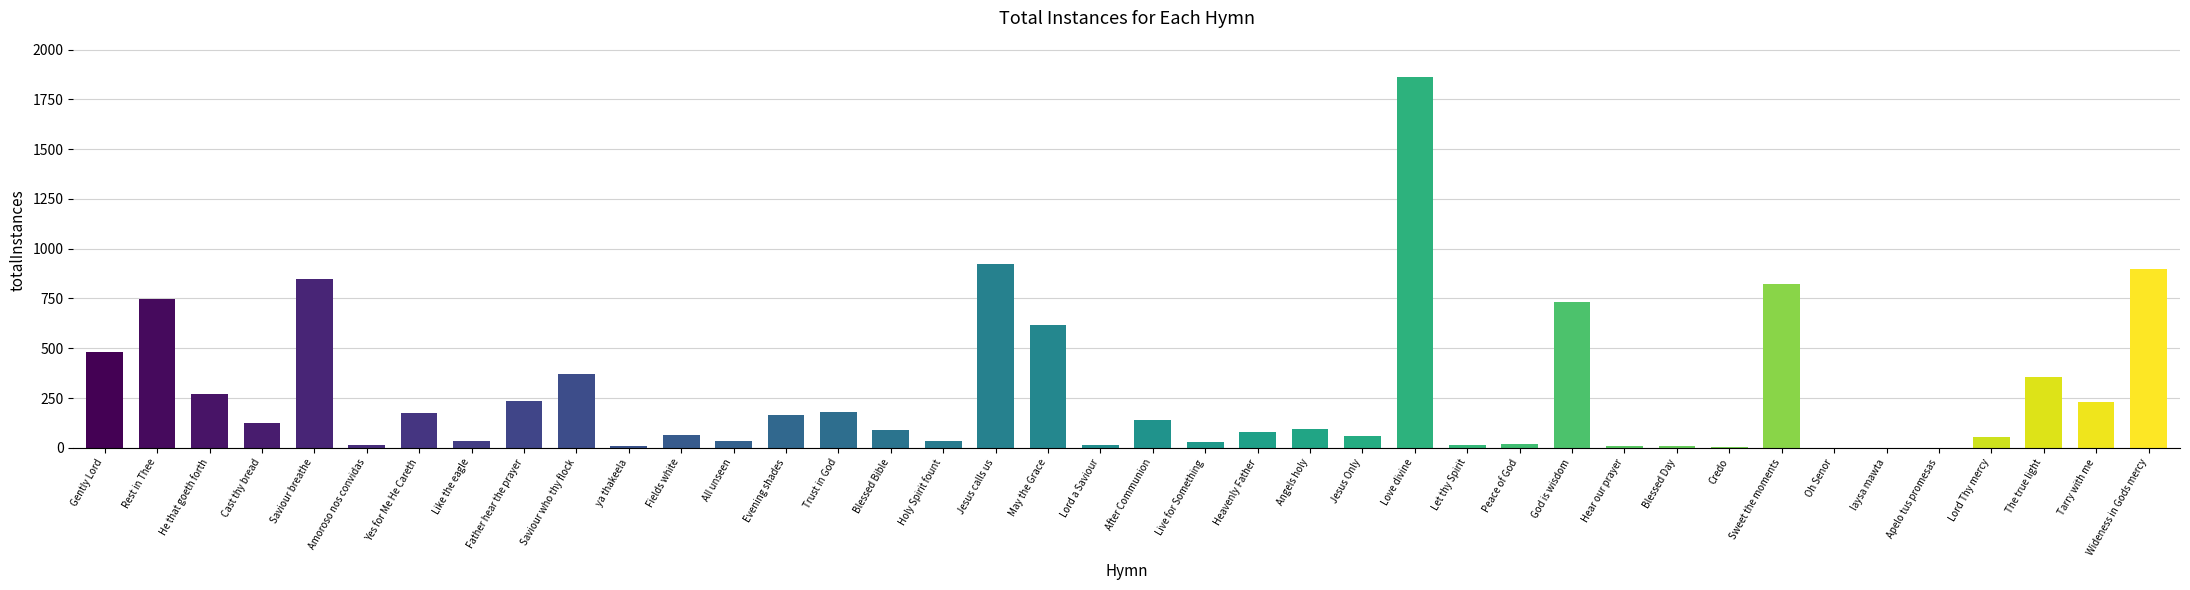

What is the sum of all values?

10846